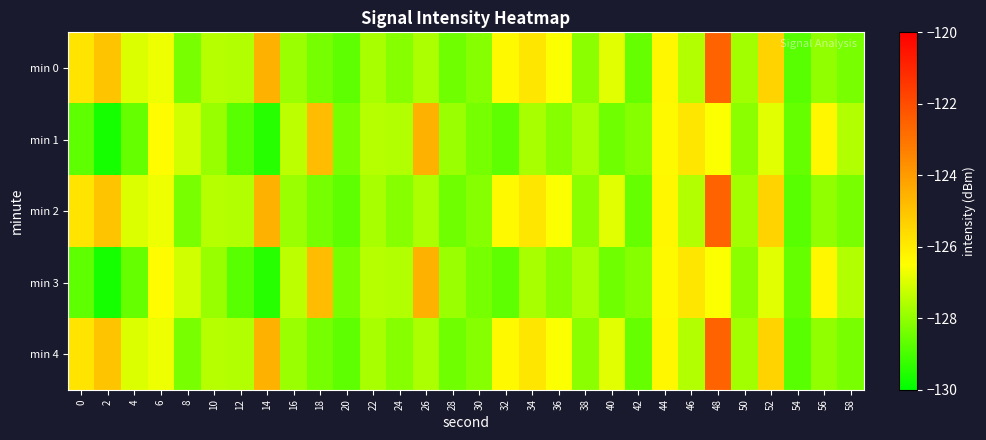

Reading right to left, transcribe all the data shown in this chart.

min 0: 58=-128.3	56=-128.0	54=-128.8	52=-125.4	50=-127.7	48=-122.6	46=-127.6	44=-126.3	42=-128.6	40=-126.9	38=-128.1	36=-126.6	34=-125.9	32=-126.4	30=-128.1	28=-128.5	26=-127.6	24=-128.1	22=-127.7	20=-128.7	18=-128.4	16=-127.9	14=-124.5	12=-127.6	10=-127.5	8=-128.4	6=-126.7	4=-127.0	2=-125.0	0=-125.8
min 1: 58=-127.6	56=-126.3	54=-128.6	52=-126.9	50=-128.1	48=-126.6	46=-125.9	44=-126.4	42=-128.1	40=-128.5	38=-127.6	36=-128.1	34=-127.7	32=-128.7	30=-128.4	28=-127.9	26=-124.5	24=-127.6	22=-127.5	20=-128.4	18=-124.8	16=-127.4	14=-129.5	12=-128.8	10=-127.9	8=-127.1	6=-126.4	4=-128.6	2=-129.7	0=-128.7
min 2: 58=-128.3	56=-128.0	54=-128.8	52=-125.4	50=-127.7	48=-122.6	46=-127.6	44=-126.3	42=-128.6	40=-126.9	38=-128.1	36=-126.6	34=-125.9	32=-126.4	30=-128.1	28=-128.5	26=-127.6	24=-128.1	22=-127.7	20=-128.7	18=-128.4	16=-127.9	14=-124.5	12=-127.6	10=-127.5	8=-128.4	6=-126.7	4=-127.0	2=-125.0	0=-125.8
min 3: 58=-127.6	56=-126.3	54=-128.6	52=-126.9	50=-128.1	48=-126.6	46=-125.9	44=-126.4	42=-128.1	40=-128.5	38=-127.6	36=-128.1	34=-127.7	32=-128.7	30=-128.4	28=-127.9	26=-124.5	24=-127.6	22=-127.5	20=-128.4	18=-124.8	16=-127.4	14=-129.5	12=-128.8	10=-127.9	8=-127.1	6=-126.4	4=-128.6	2=-129.7	0=-128.7
min 4: 58=-128.3	56=-128.0	54=-128.8	52=-125.4	50=-127.7	48=-122.6	46=-127.6	44=-126.3	42=-128.6	40=-126.9	38=-128.1	36=-126.6	34=-125.9	32=-126.4	30=-128.1	28=-128.5	26=-127.6	24=-128.1	22=-127.7	20=-128.7	18=-128.4	16=-127.9	14=-124.5	12=-127.6	10=-127.5	8=-128.4	6=-126.7	4=-127.0	2=-125.0	0=-125.8